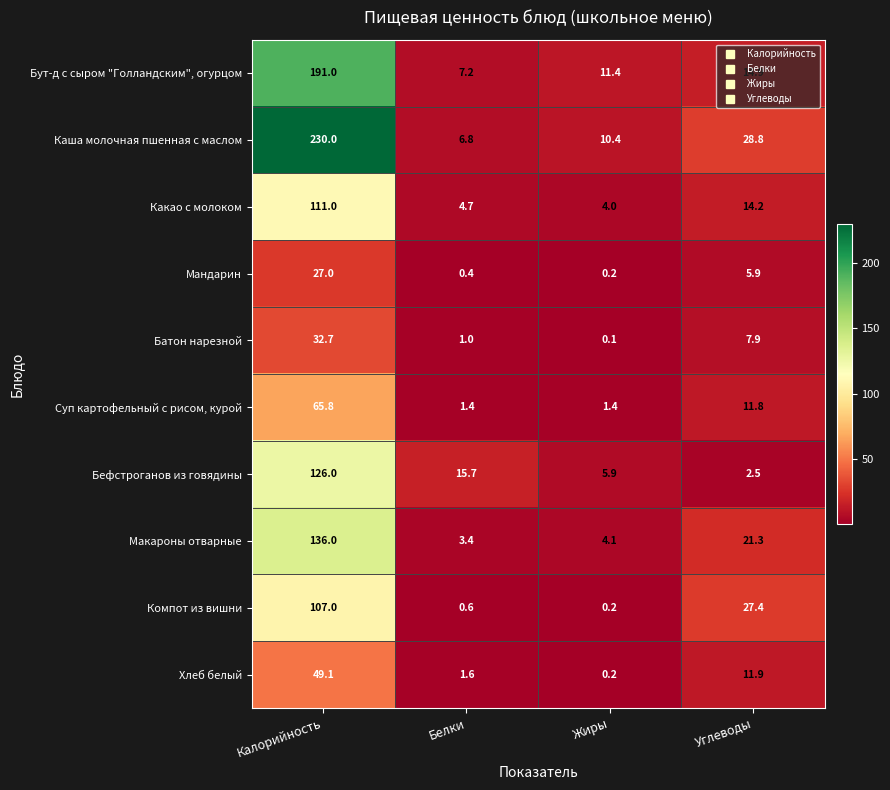

What is the difference between the maximum and minimum values in the Каша молочная пшенная с маслом series?

223.2